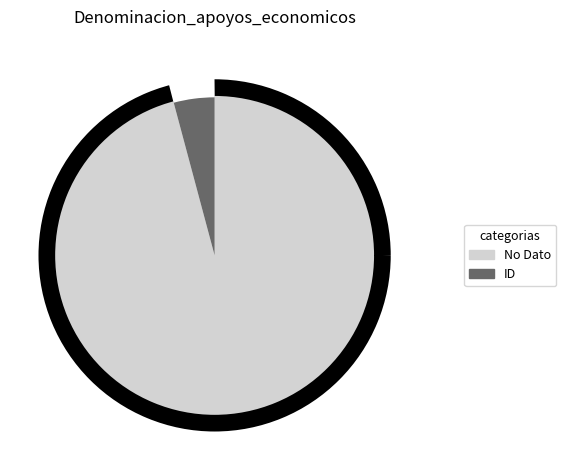

How many segments does this pie chart have?

2